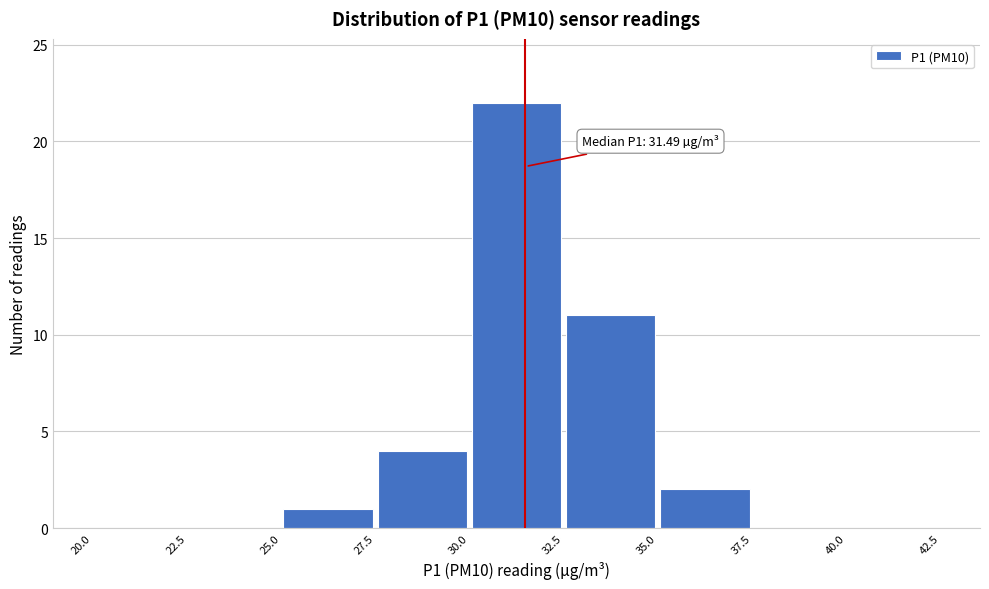

Over which range of the x-axis is the bar tallest?

30.0 to 32.5